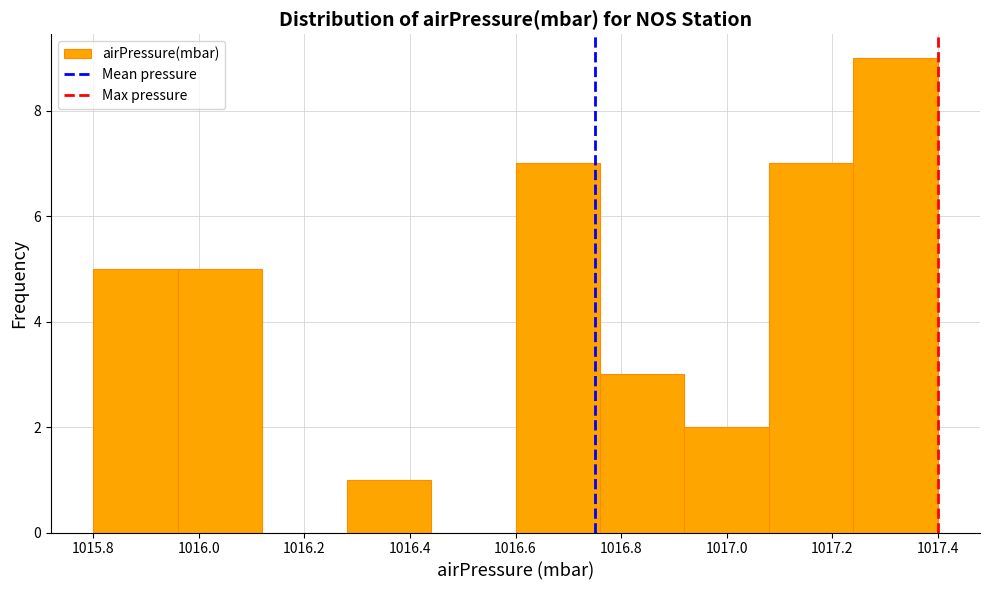

Reading left to right, list every bar in this chart as the range it spans on the x-axis followed by its height. The values are not printed on the chart, so give them approximately, as read against the axis.

1015.80 to 1015.96: 5
1015.96 to 1016.12: 5
1016.12 to 1016.28: 0
1016.28 to 1016.44: 1
1016.44 to 1016.60: 0
1016.60 to 1016.76: 7
1016.76 to 1016.92: 3
1016.92 to 1017.08: 2
1017.08 to 1017.24: 7
1017.24 to 1017.40: 9